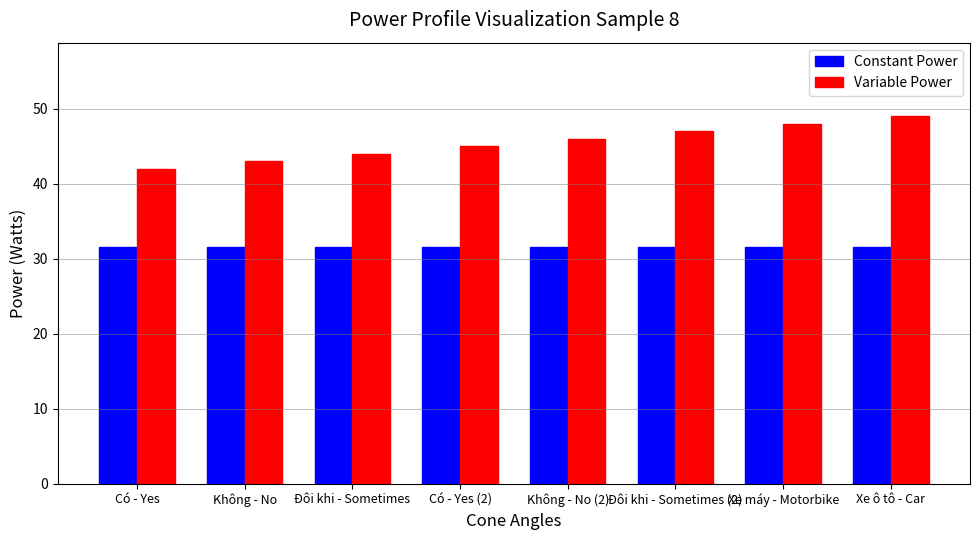

Reading left to right, list all the values displayed in this chart.

Constant Power: Có - Yes=31.5	Không - No=31.5	Đôi khi - Sometimes=31.5	Có - Yes (2)=31.5	Không - No (2)=31.5	Đôi khi - Sometimes (2)=31.5	Xe máy - Motorbike=31.5	Xe ô tô - Car=31.5
Variable Power: Có - Yes=42.0	Không - No=43.0	Đôi khi - Sometimes=44.0	Có - Yes (2)=45.0	Không - No (2)=46.0	Đôi khi - Sometimes (2)=47.0	Xe máy - Motorbike=48.0	Xe ô tô - Car=49.0